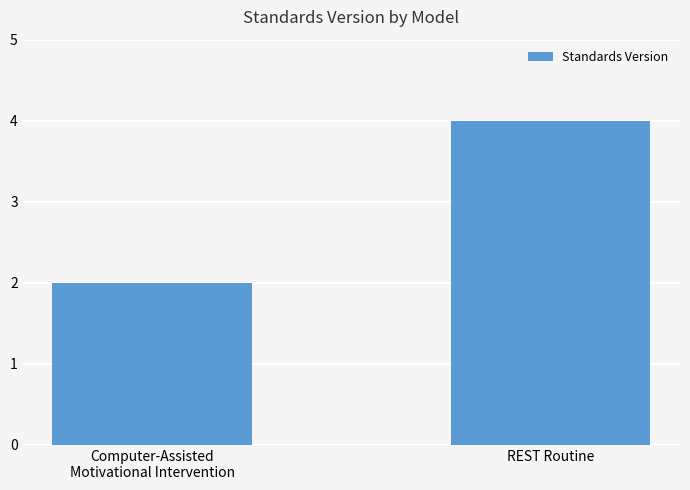

Reading left to right, what are all the values shown in this chart?

Computer-Assisted
Motivational Intervention=2	REST Routine=4